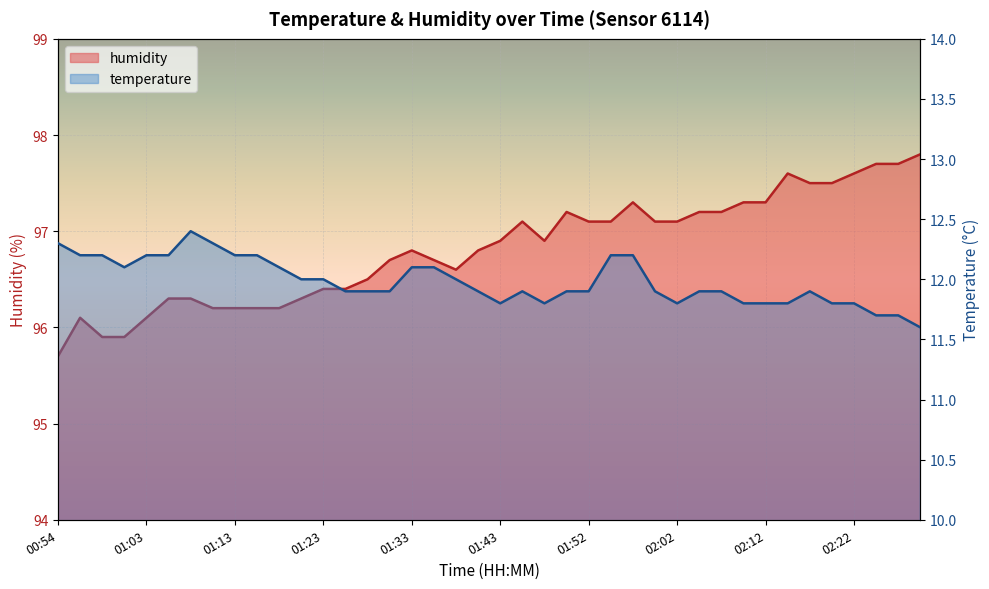

How many lines are shown in the chart?

2